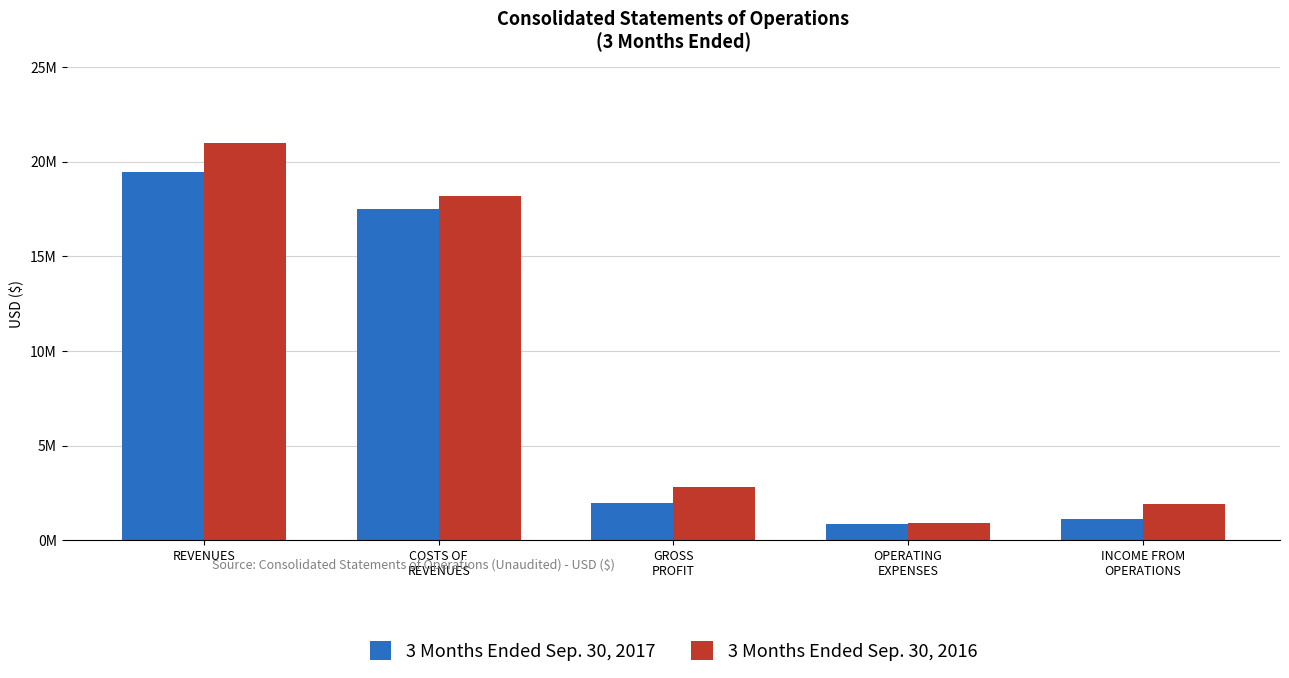

What is the sum of the 3 Months Ended Sep. 30, 2016 values at REVENUES and INCOME FROM
OPERATIONS?

22911636